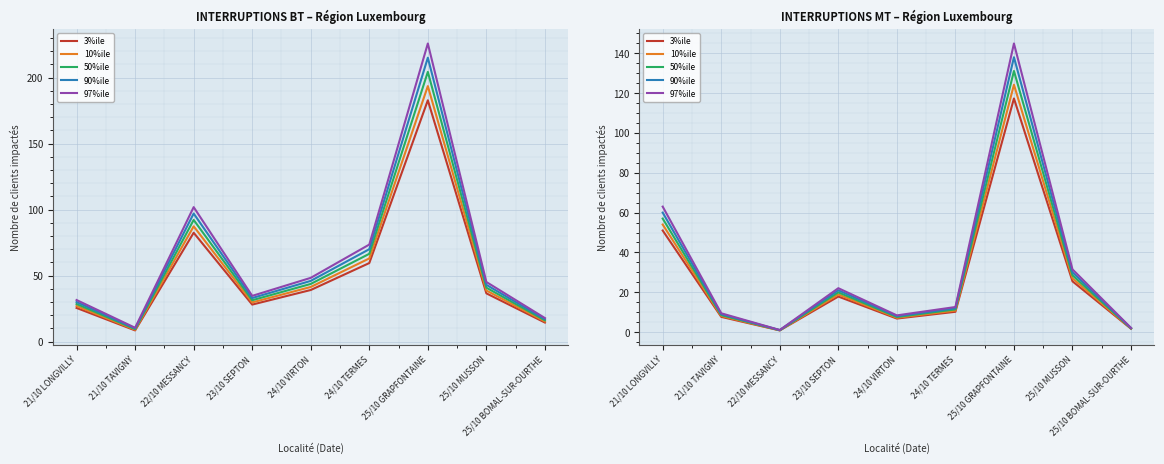

True or false: 50%ile has more than 0 interior local peaks.

True